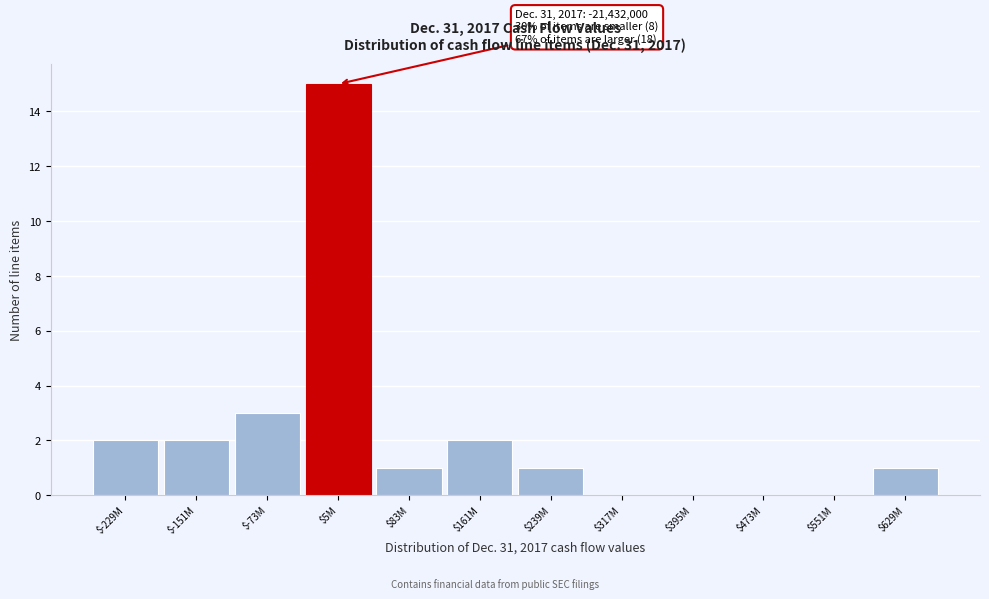

What is the sum of all values?

27